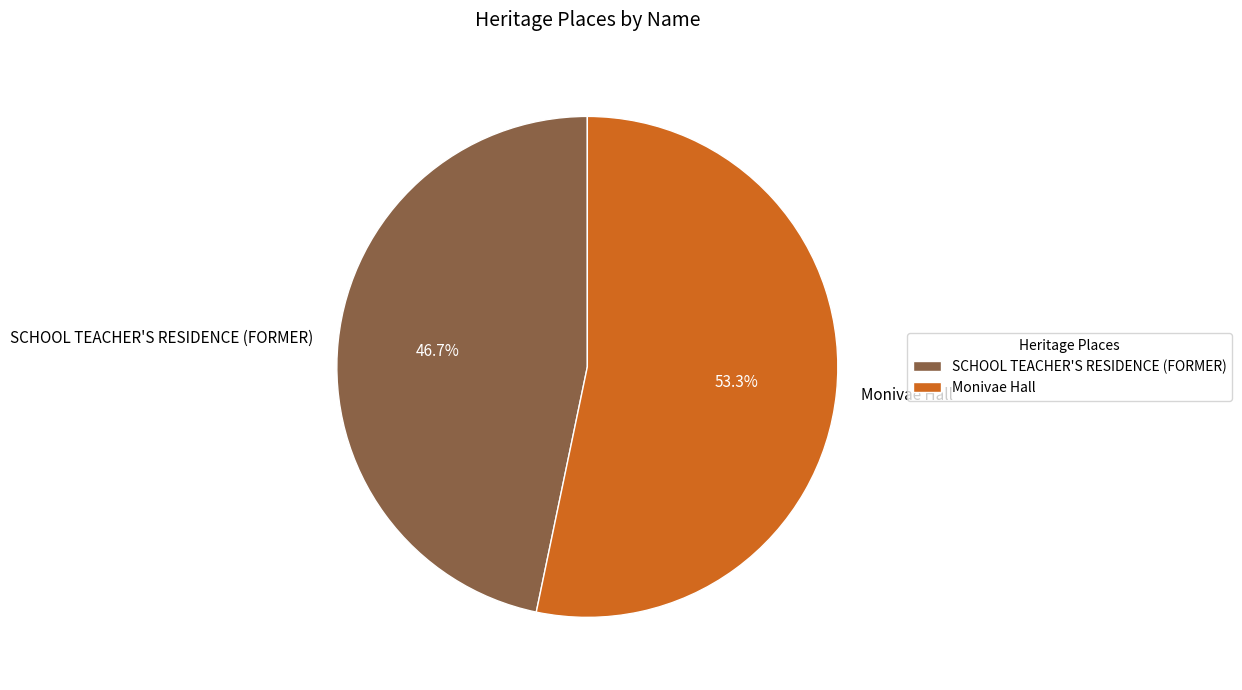

To the nearest percent, what is the average slice percentage?

50%